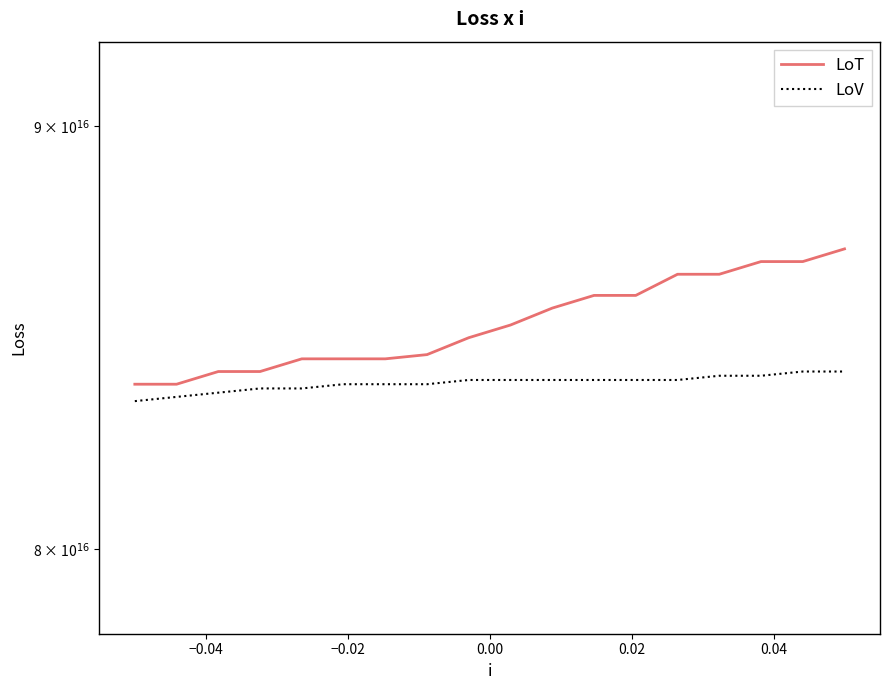

What is the label of the 5th point from the left?

0.04